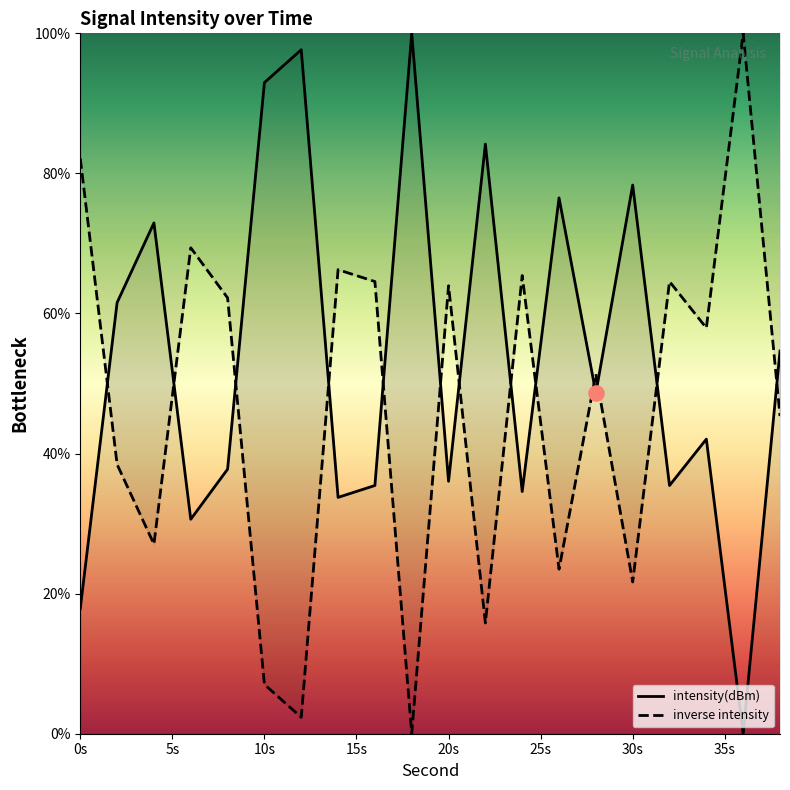

Approximately how many times larger is the value at 16 compared to 24?

1.0